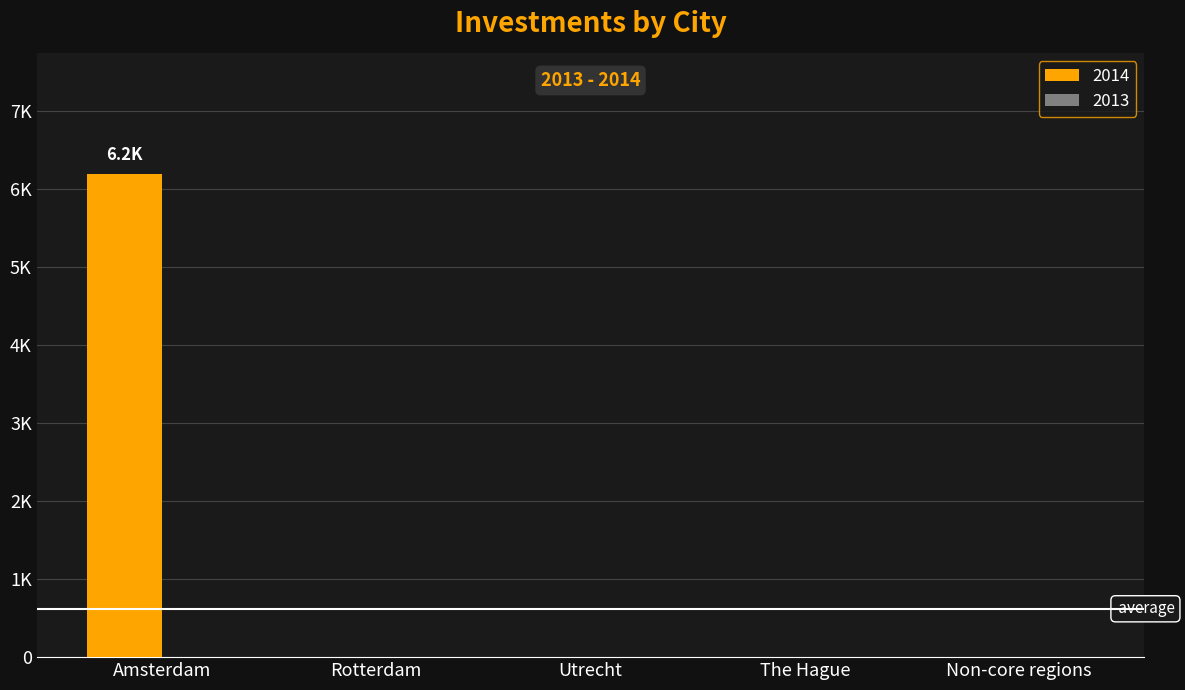

What position from the right is Amsterdam?

5